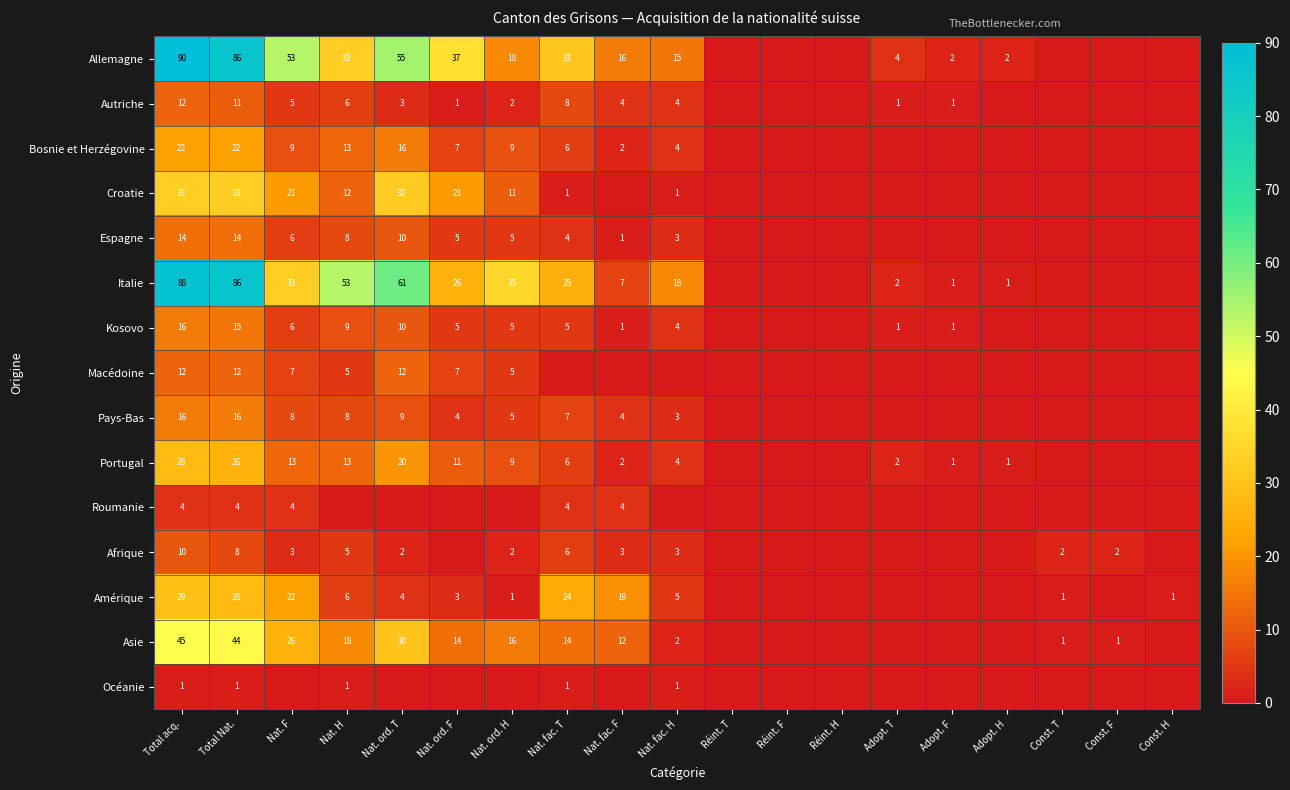

The Amérique series shows 19 at Nat. fac. F. True or false?

True